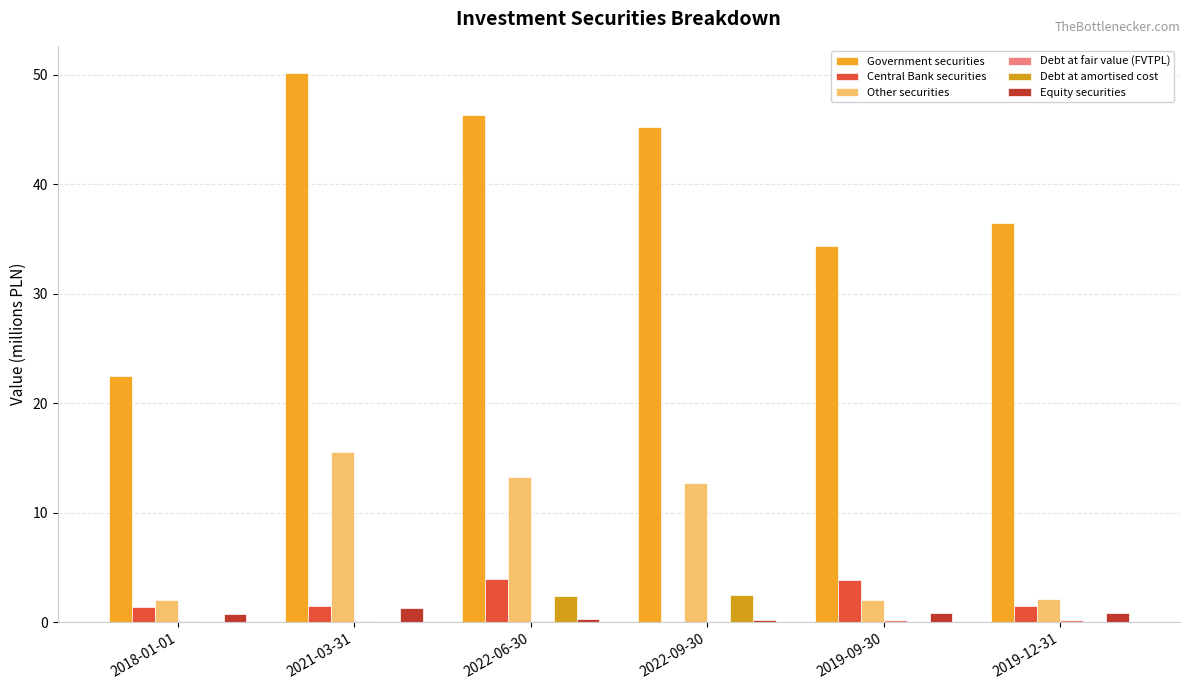

Which series has the largest range (max minus min)?

Government securities